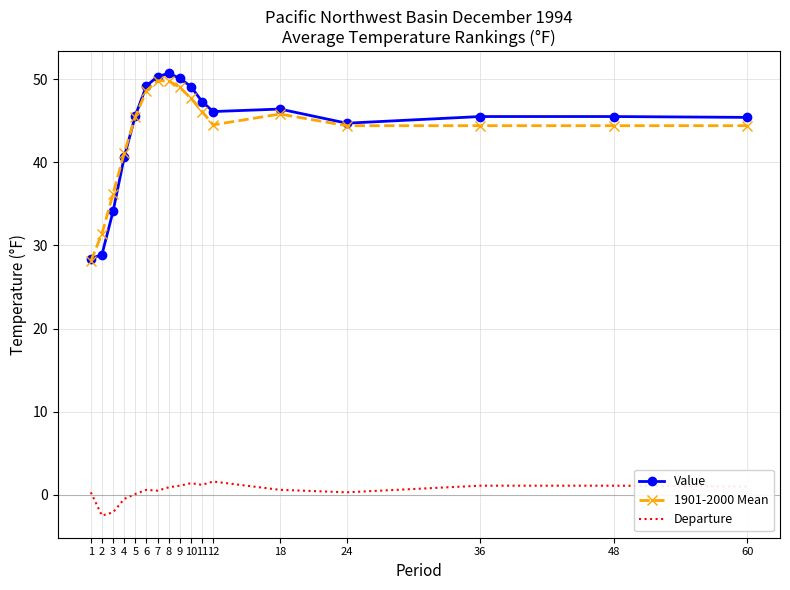

Is the value of Value at 2 greater than the value of 1901-2000 Mean at 48?

No